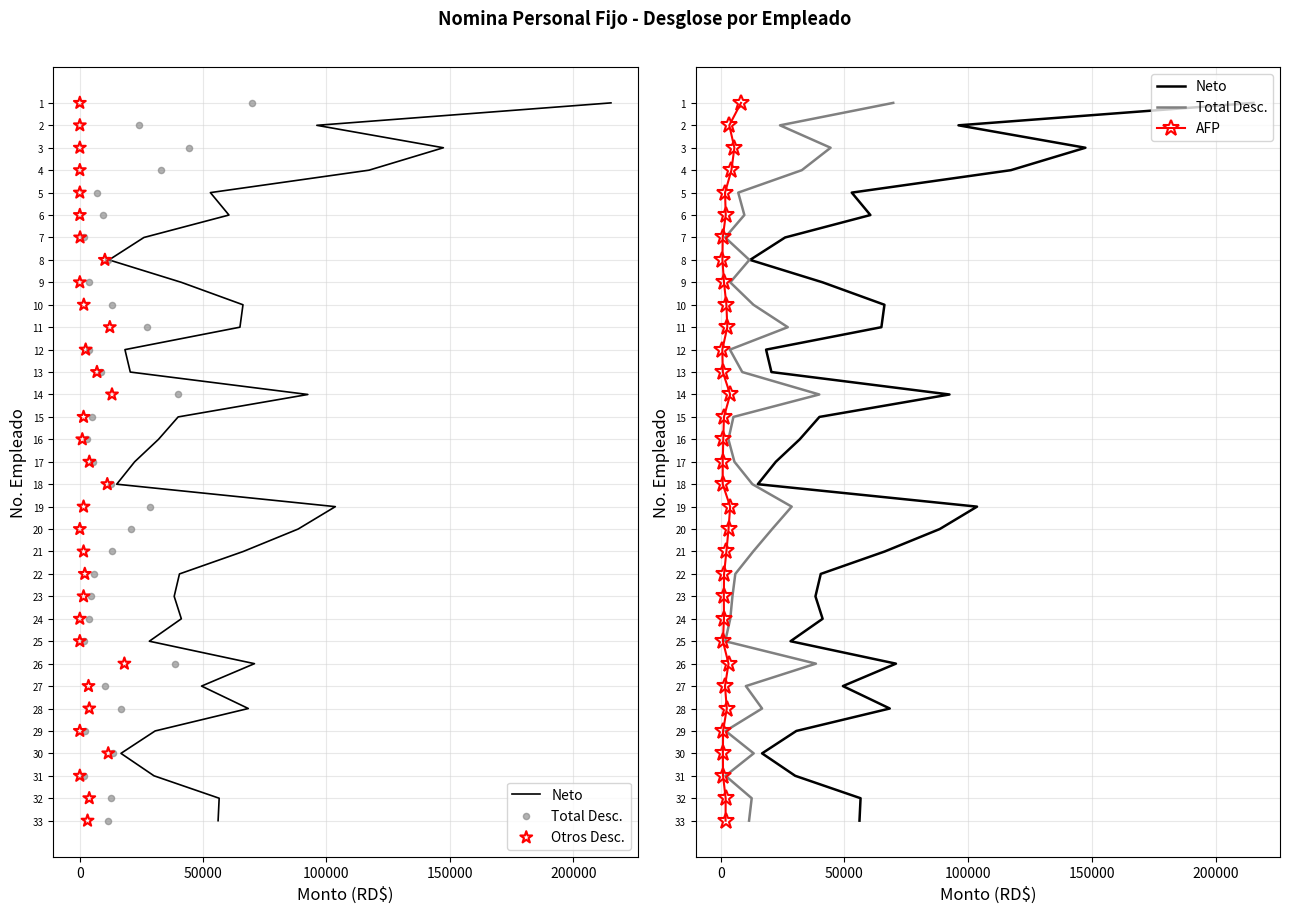

Which series contains the highest Y value?

Neto